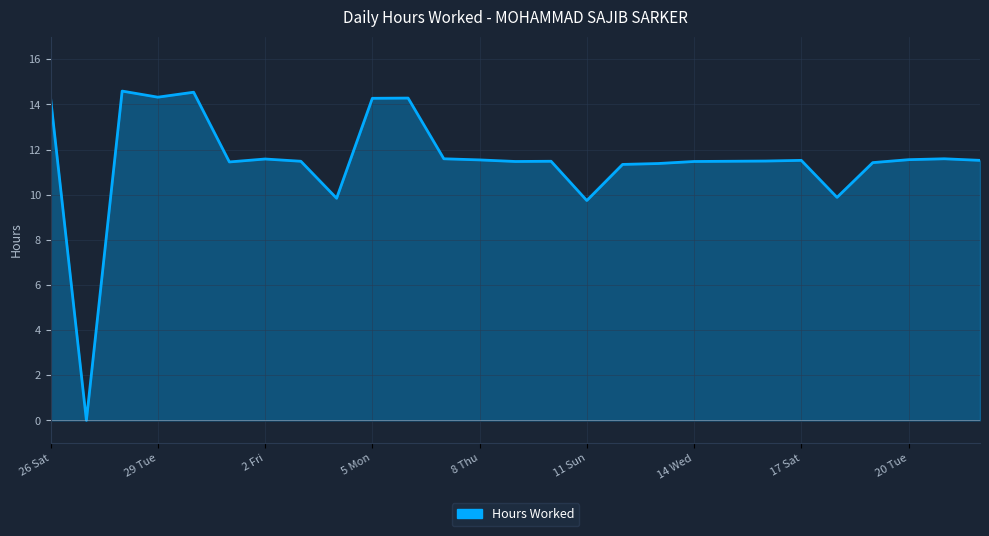

What is the greatest value displayed?

14.6